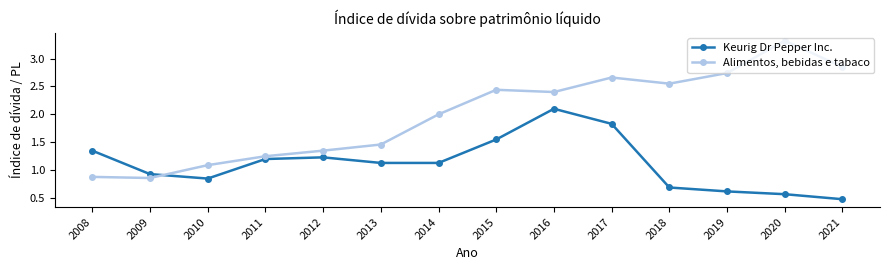

Rank the series by their maximum value, from highest to lowest.

Alimentos, bebidas e tabaco, Keurig Dr Pepper Inc.